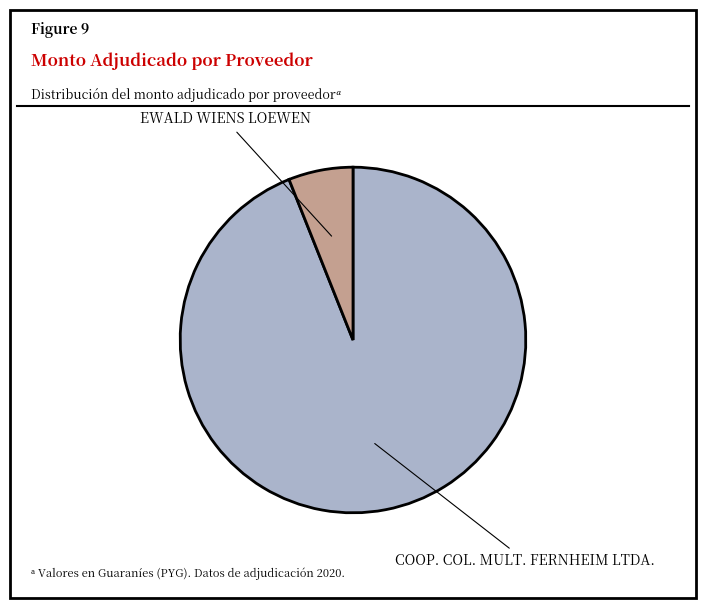

The COOP. COL. MULT. FERNHEIM LTDA. slice represents 94% of the pie. True or false?

True